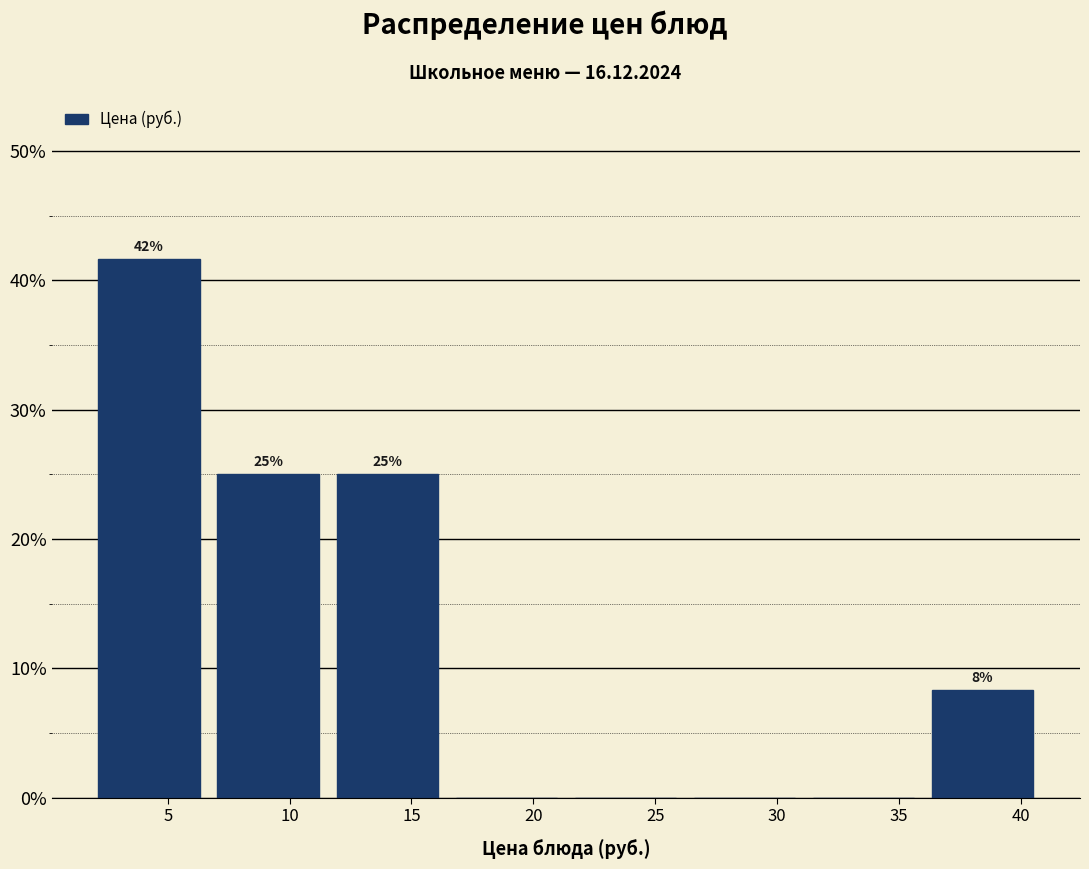

Over which range of the x-axis is the bar tallest?

2.0 to 6.5